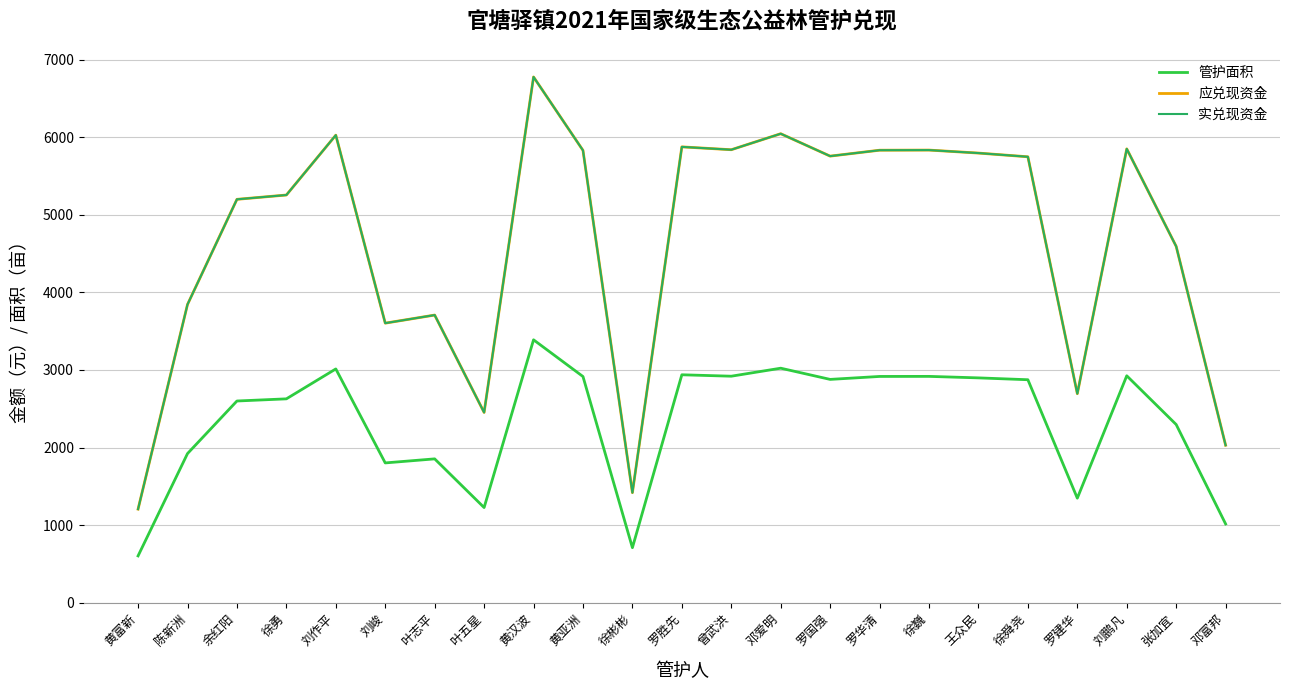

True or false: 管护面积 and 实兑现资金 intersect in this chart.

False